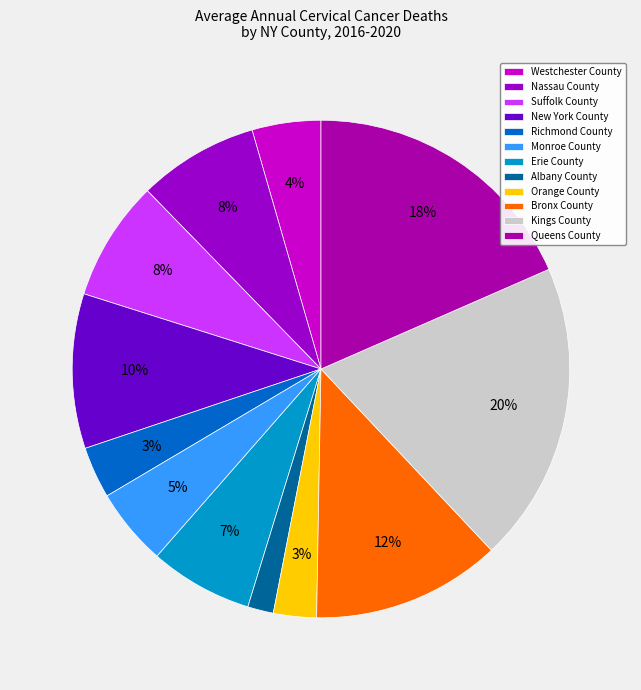

Count the number of slices in the pie.

12